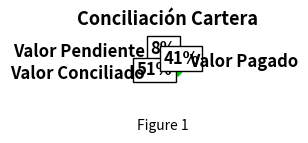

To the nearest percent, what is the difference between the largest and smallest slice percentages?

44%